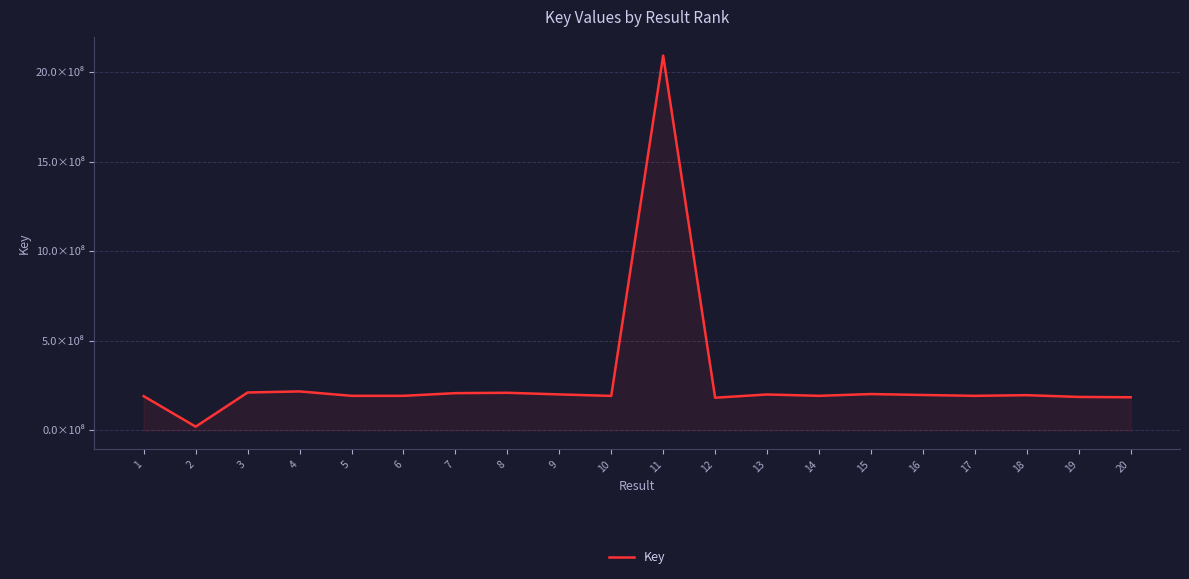

How many points are lower than both their immediate neighbors (excluding endpoints)?

6